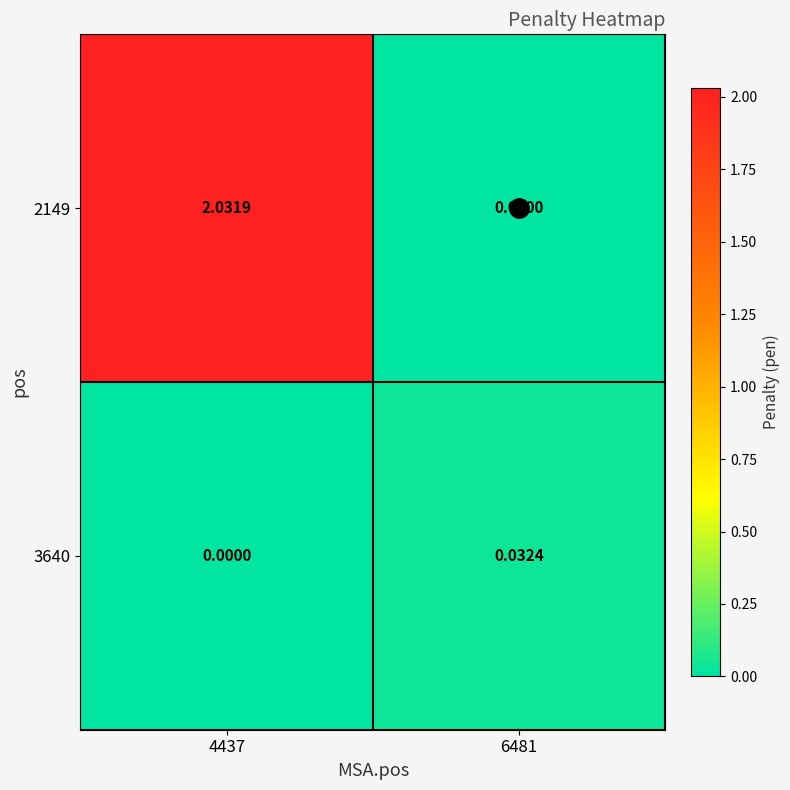

At which category is the sum across all series the highest?

4437